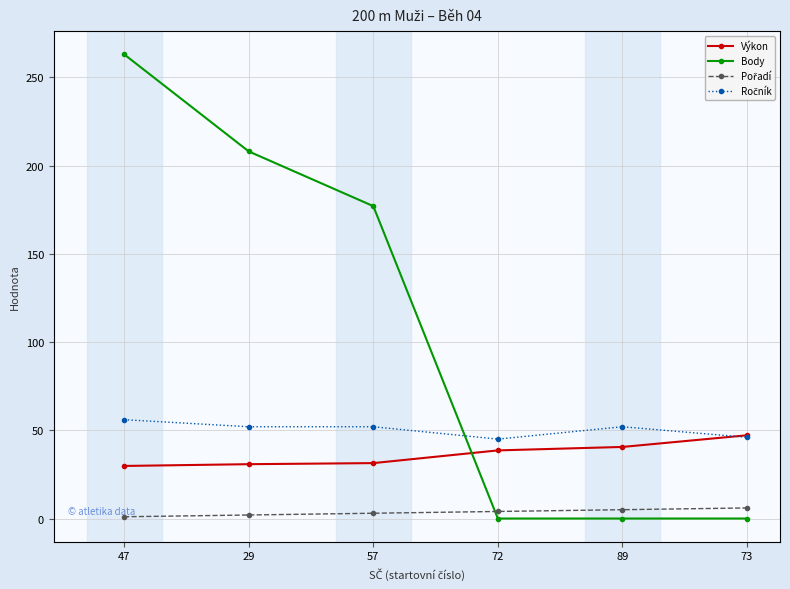

Which category has the highest value across all series?

47